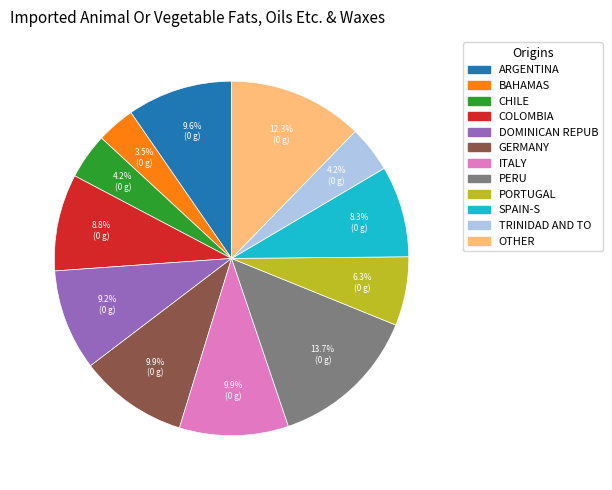

Do COLOMBIA and ARGENTINA together represent more than half of the pie?

No